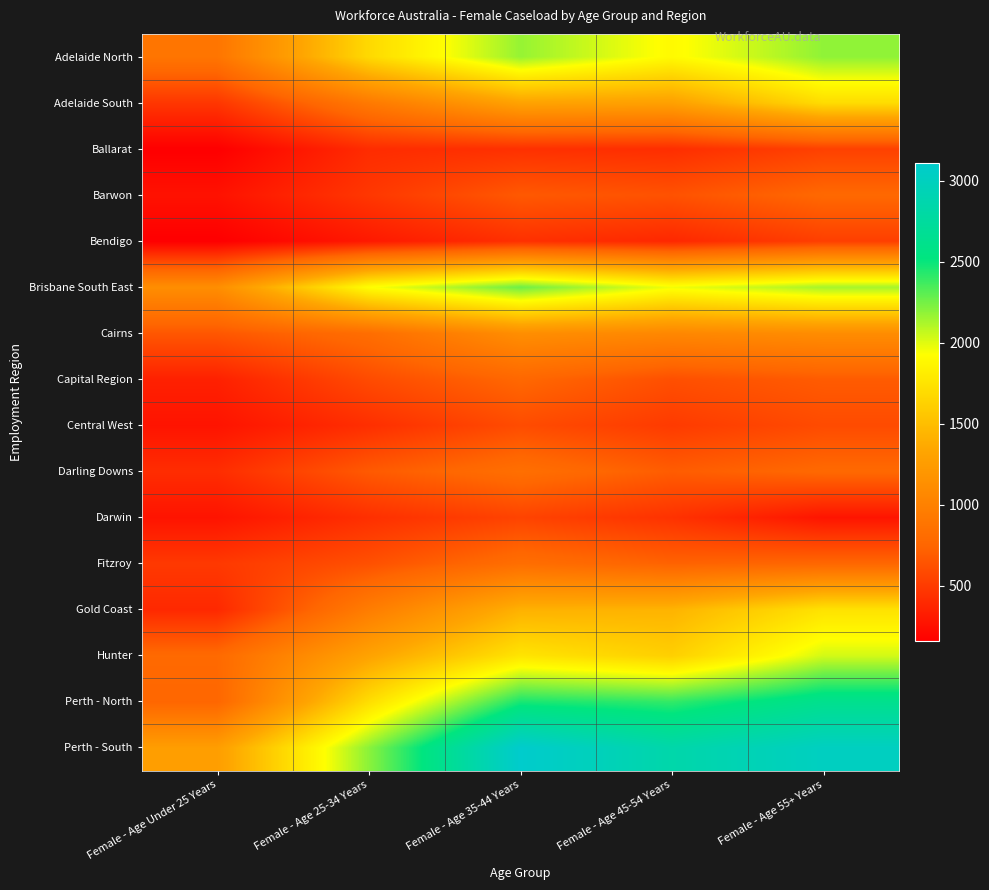

At which category does the chart reach its peak across all series?

Female - Age 35-44 Years